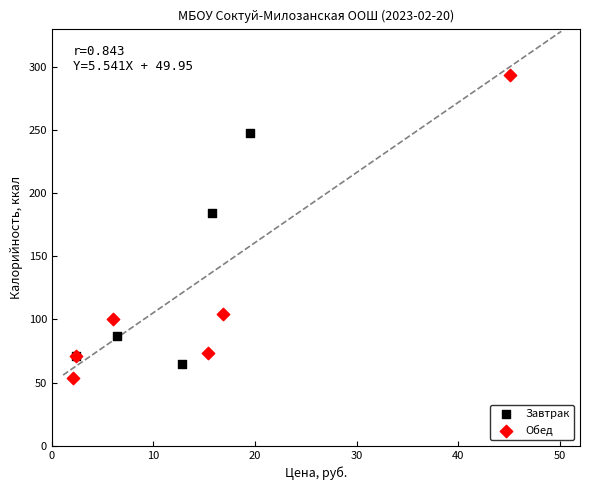

Which series contains the highest Y value?

Обед